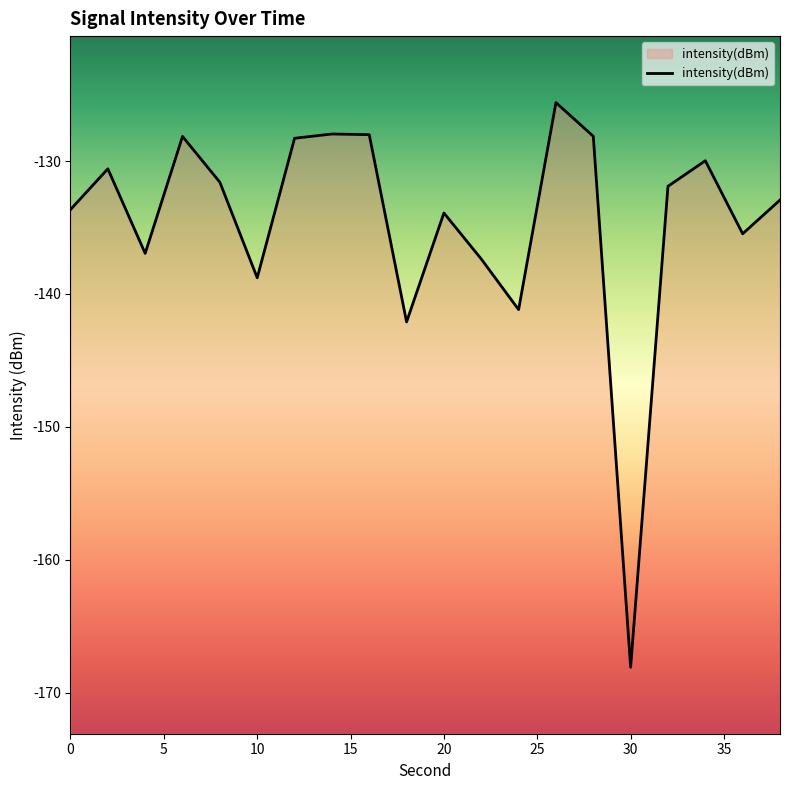

What is the smallest value displayed?

-168.1